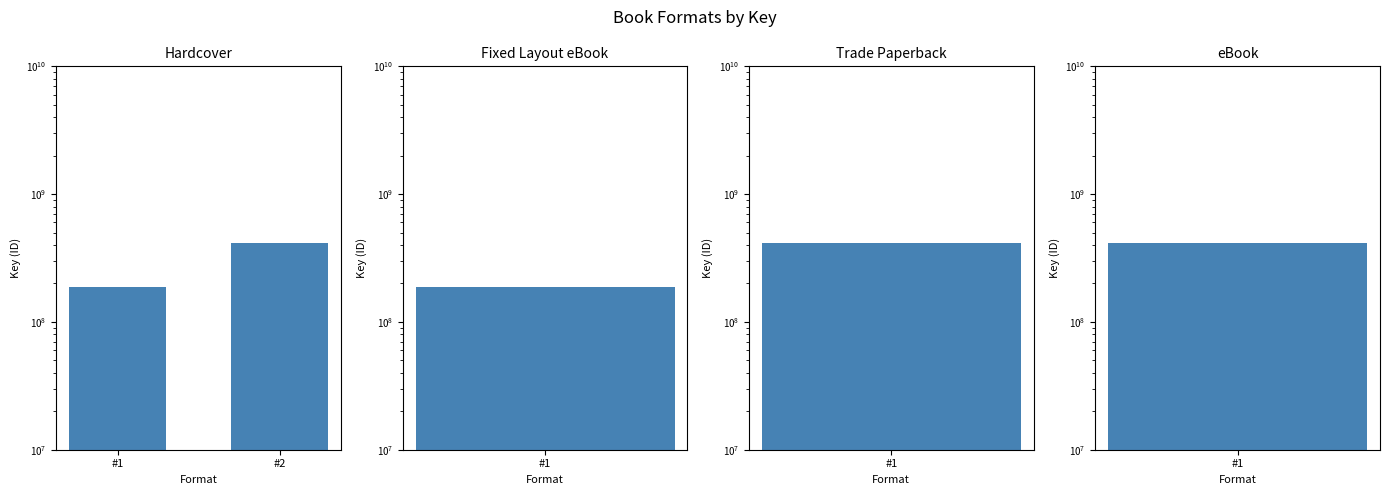

At which category does the chart reach its minimum across all series?

#1